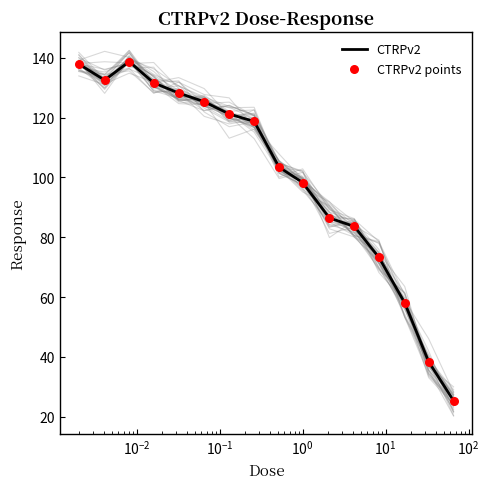

What are all the series names shown in the legend?

CTRPv2, CTRPv2 points